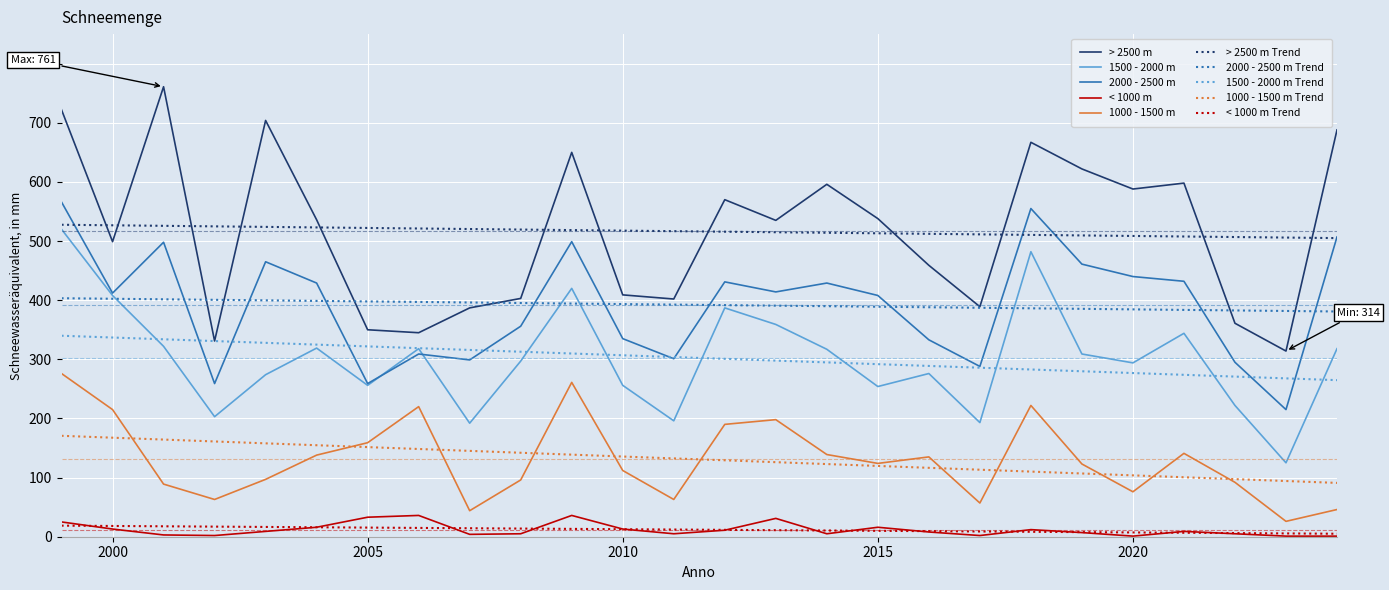

What is the sum of the 2000 - 2500 m values at 2016 and 2023?

548